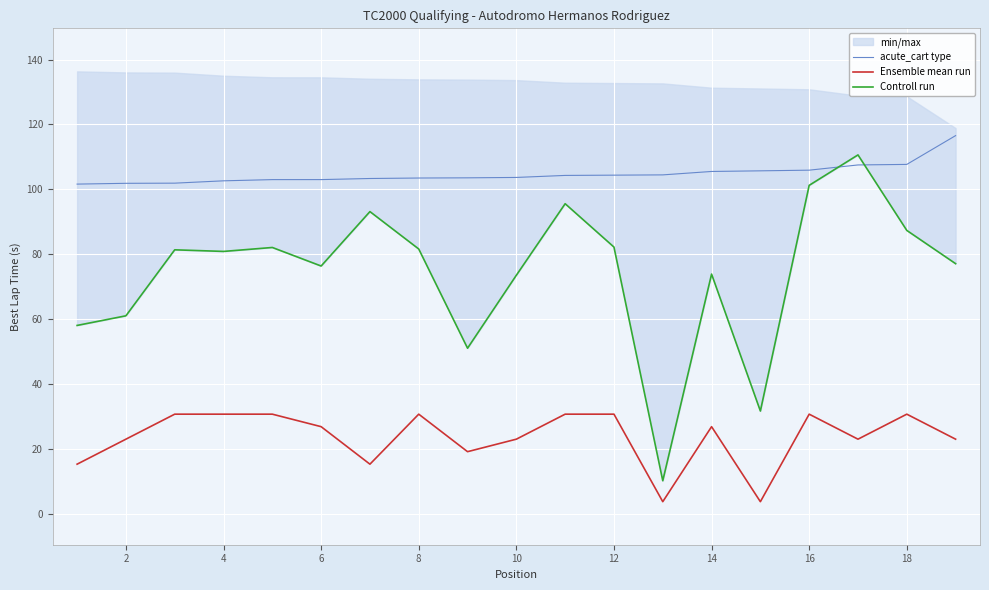

What is the sum of all Ensemble mean run values?

450.4